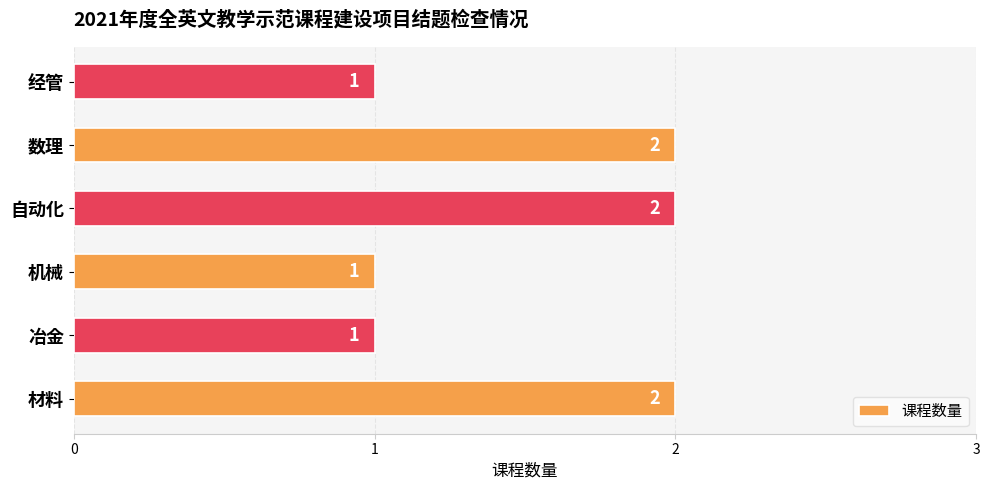

Count the values in the range 1 to 2.

6